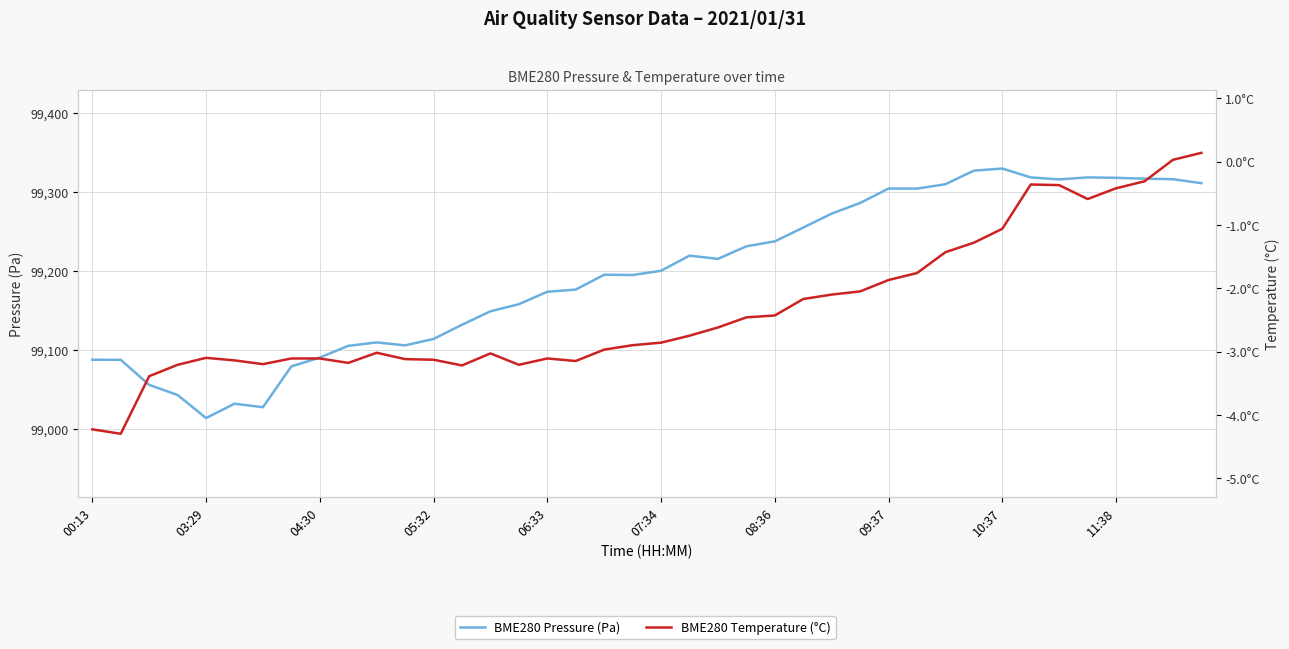

Which series has the largest range (max minus min)?

BME280 Pressure (Pa)